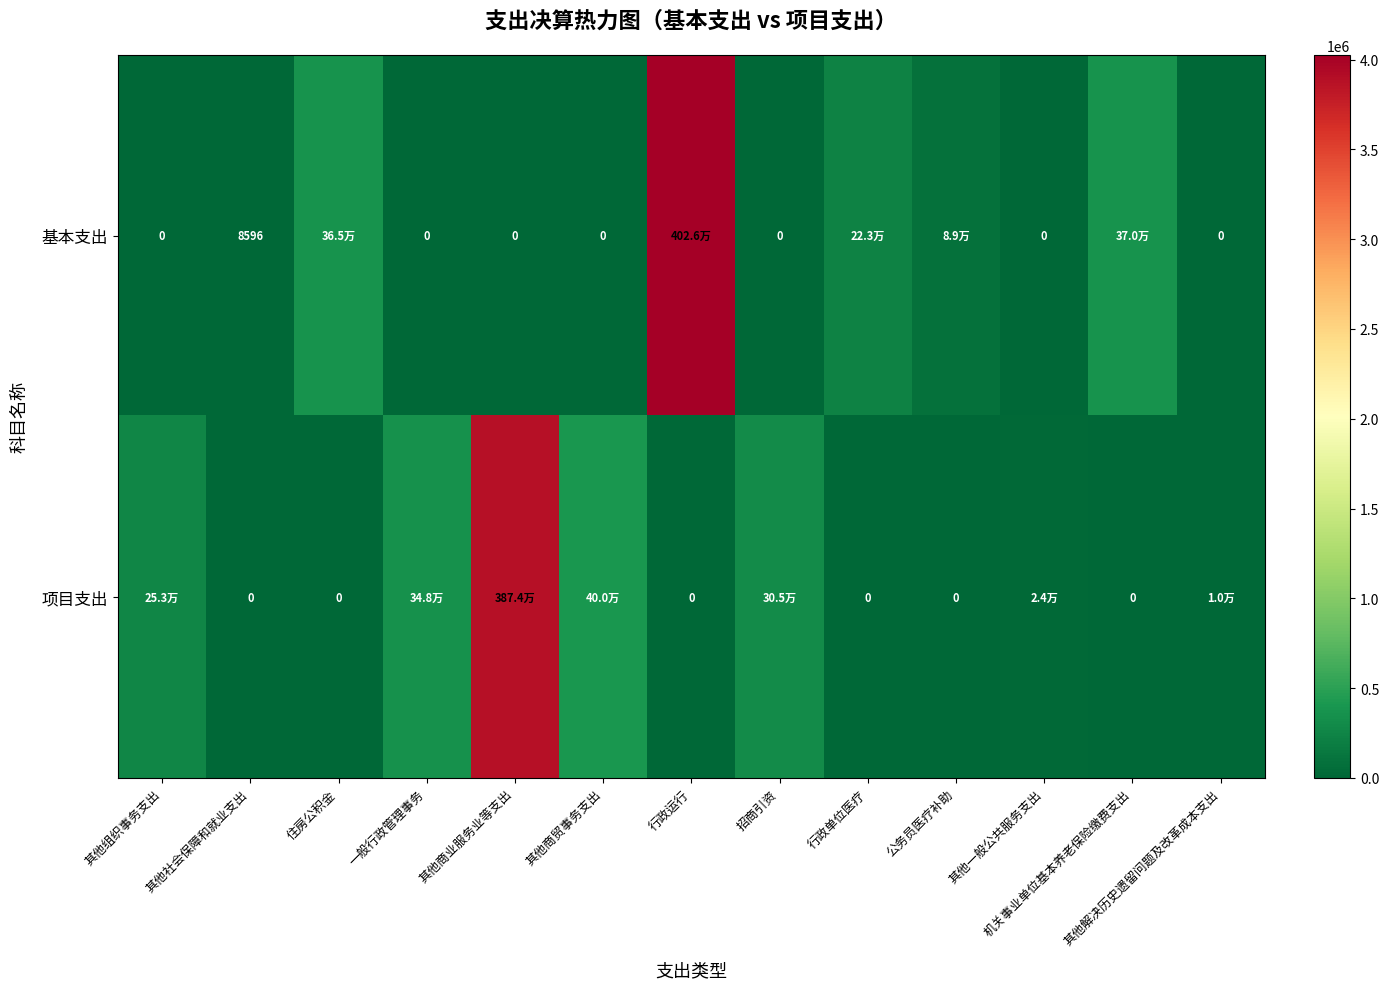

Between 招商引资 and 其他商贸事务支出, which is larger?

招商引资